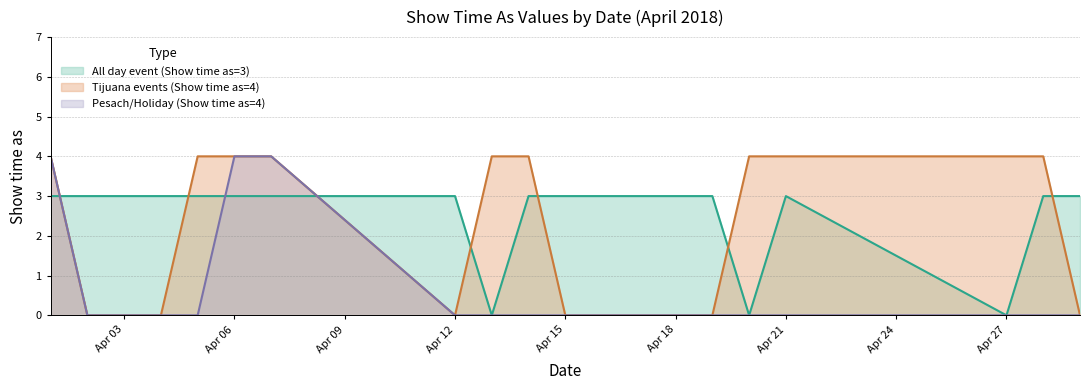

What is the difference between the highest and lowest values at Apr 27?

4